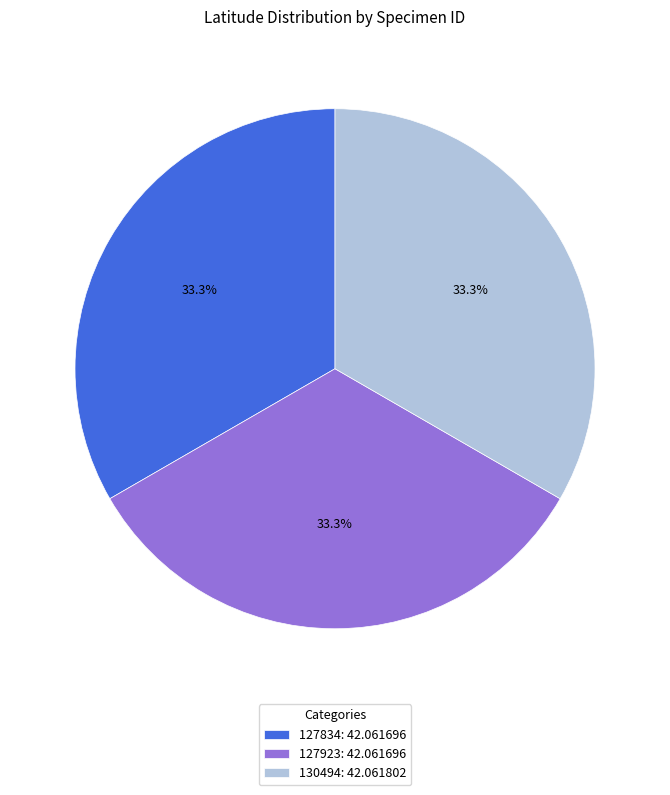

To the nearest percent, what is the average slice percentage?

33%